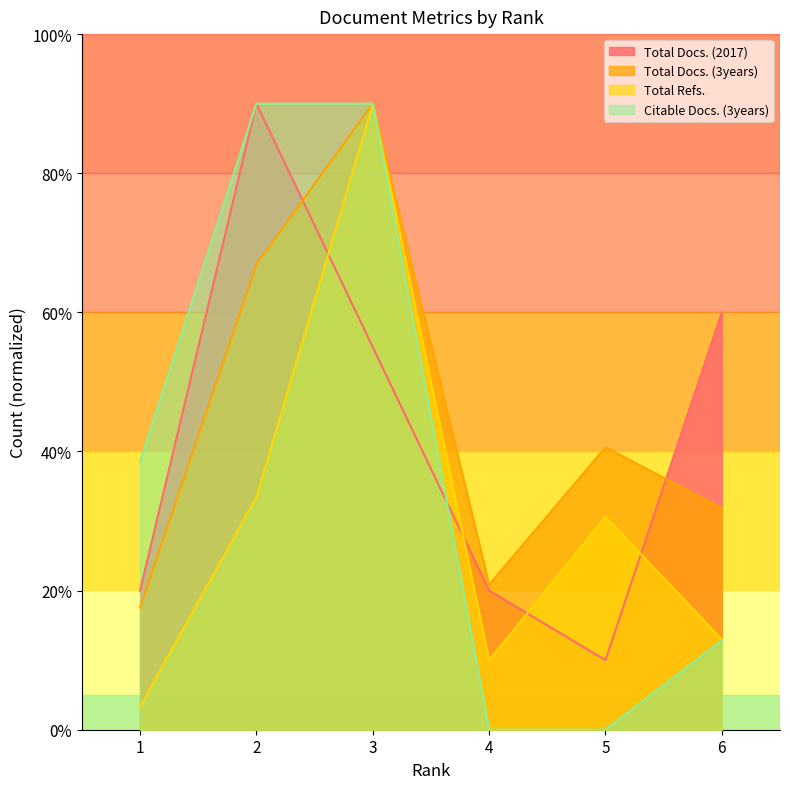

How many Citable Docs. (3years) values are between 0 and 90?

6